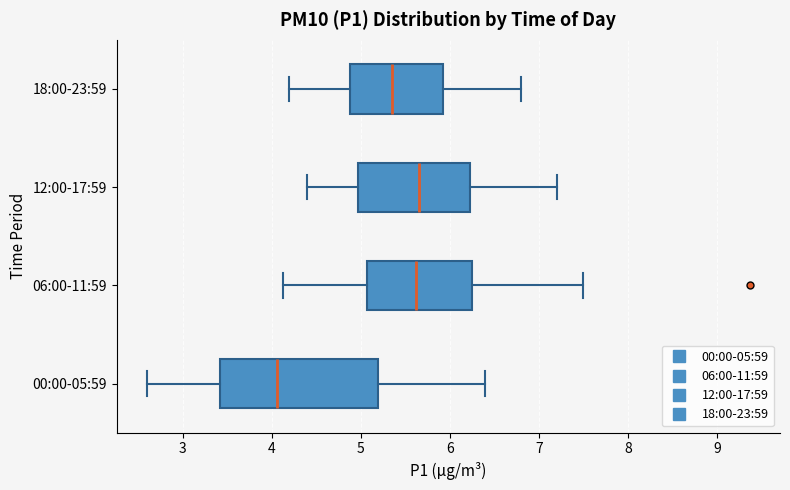

Reading bottom to top, read every box against the x-axis: the position of its median line, the range the box covers, and the ends of its whiskers. The values are not printed on the chart, so give them approximately, as read against the axis.

00:00-05:59: median 4.1, box 3.4 to 5.2, whiskers 2.6 to 6.4
06:00-11:59: median 5.6, box 5.1 to 6.3, whiskers 4.1 to 7.5
12:00-17:59: median 5.7, box 5.0 to 6.2, whiskers 4.4 to 7.2
18:00-23:59: median 5.4, box 4.9 to 5.9, whiskers 4.2 to 6.8